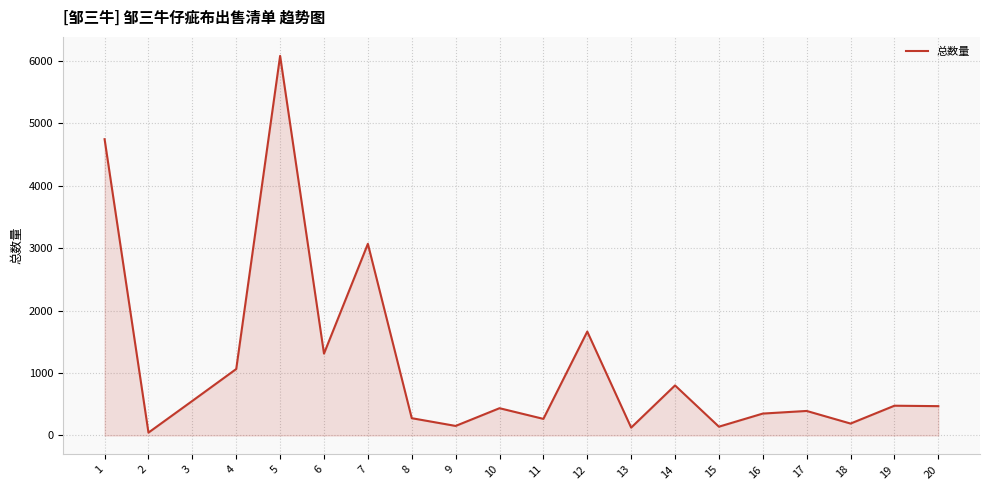

Between 5 and 3, which is larger?

5